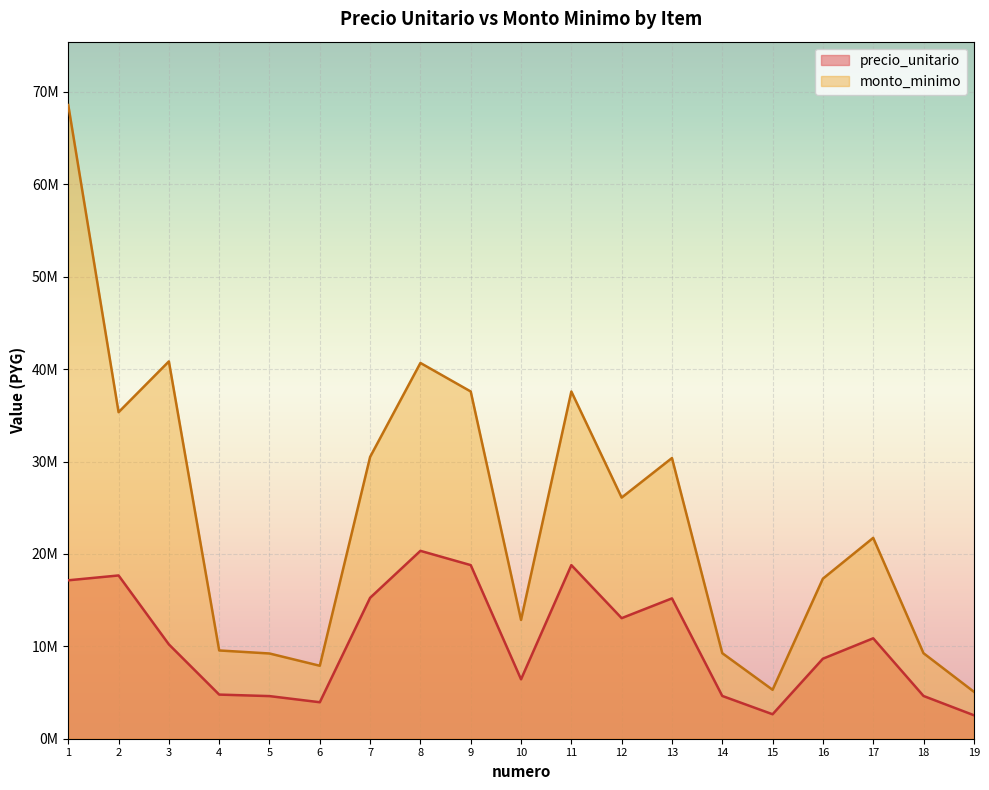

Where does the precio_unitario series first go above 10208000?

1